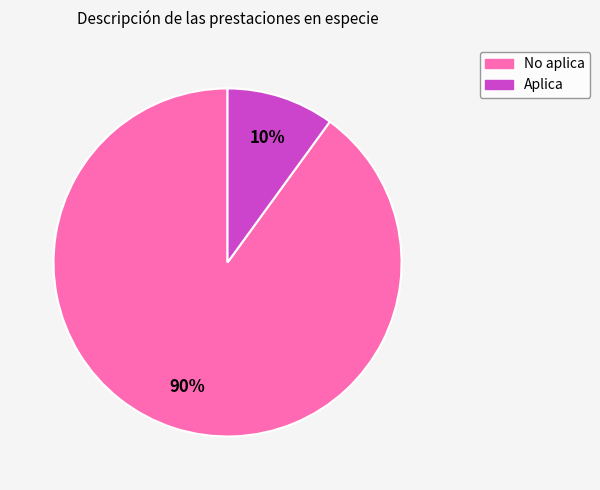

Which category has the smallest portion of the pie?

Aplica